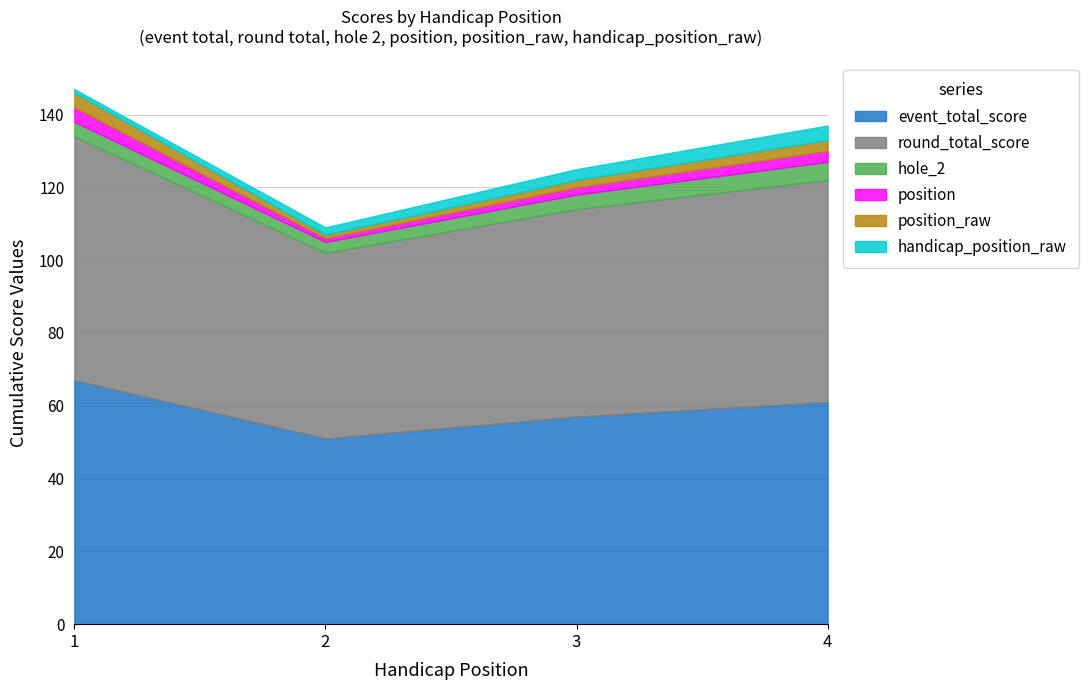

The value of event_total_score at 1 is 43. True or false?

False